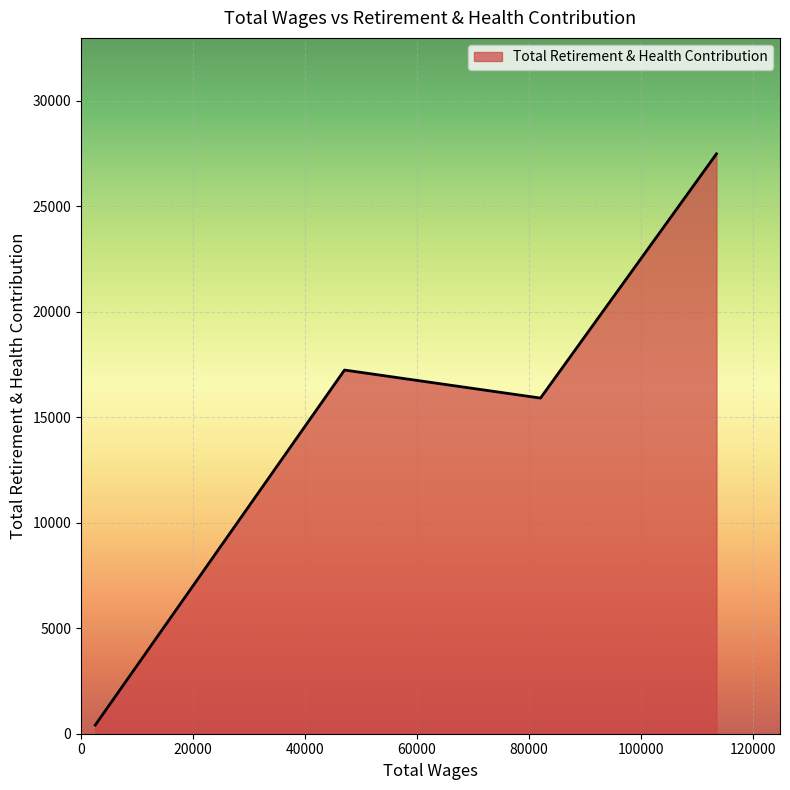

What is the difference between the maximum and minimum values?

27072